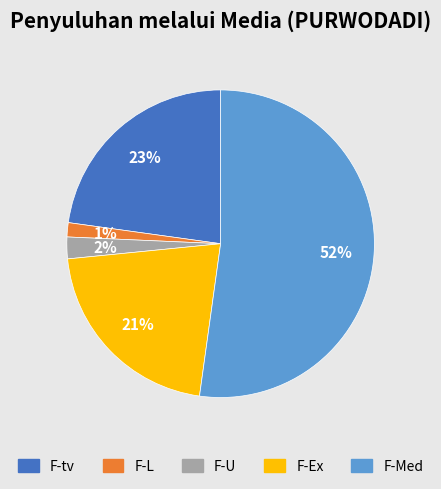

Is there any slice that represents more than half of the pie?

Yes